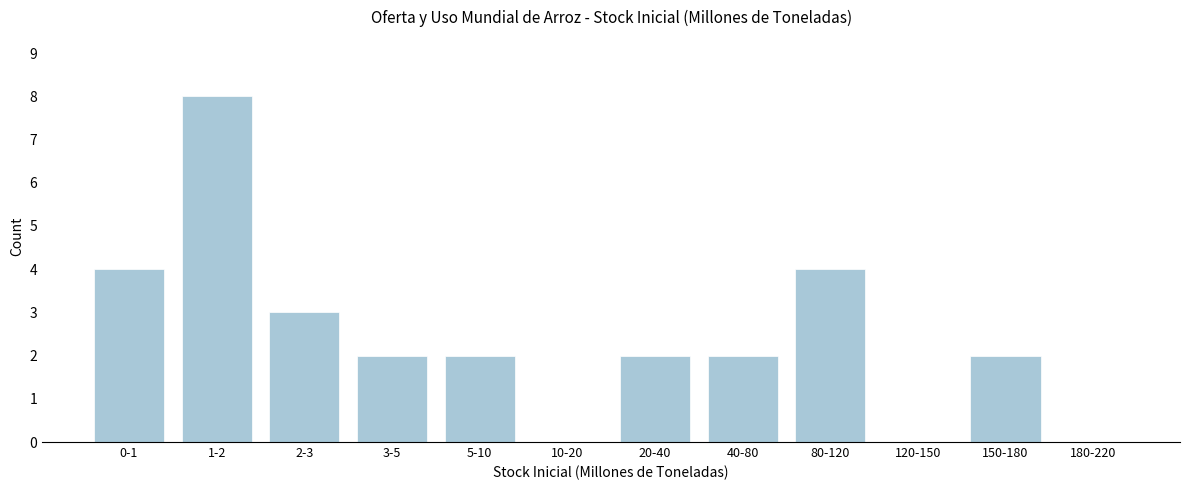

Reading left to right, transcribe all the data shown in this chart.

0-1=4	1-2=8	2-3=3	3-5=2	5-10=2	10-20=0	20-40=2	40-80=2	80-120=4	120-150=0	150-180=2	180-220=0